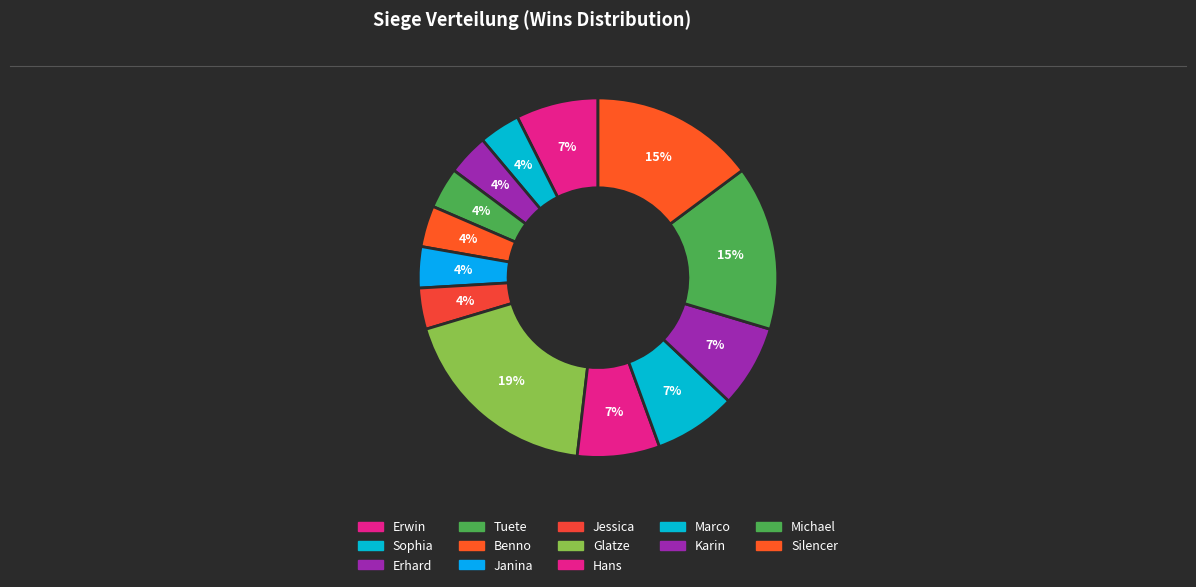

How many segments does this pie chart have?

13